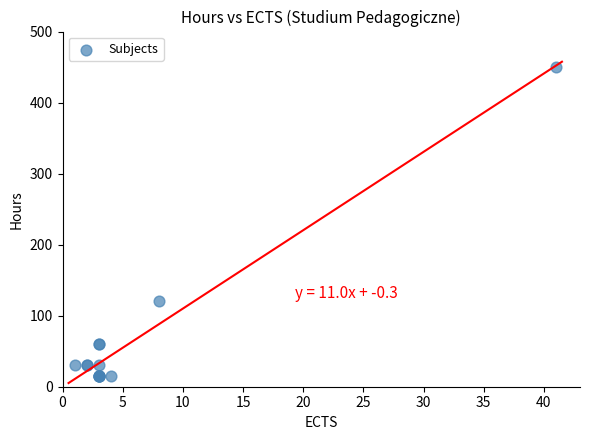

What Y value in the scatter plot is closest to 232?

120